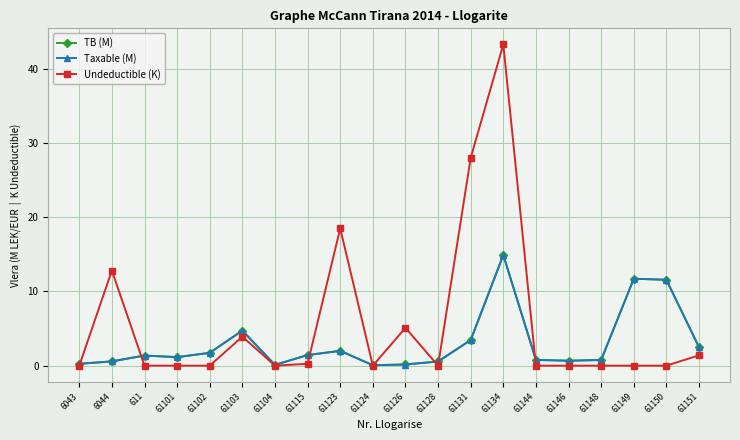

At which category is the sum across all series the highest?

61134